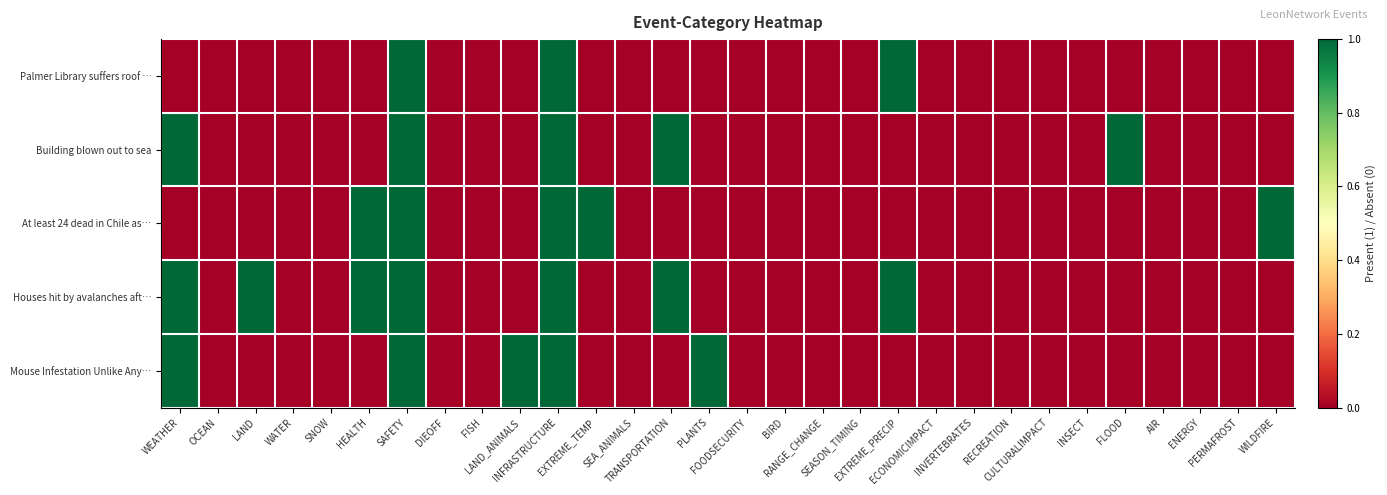

Between INSECT and INVERTEBRATES, which is larger?

INSECT